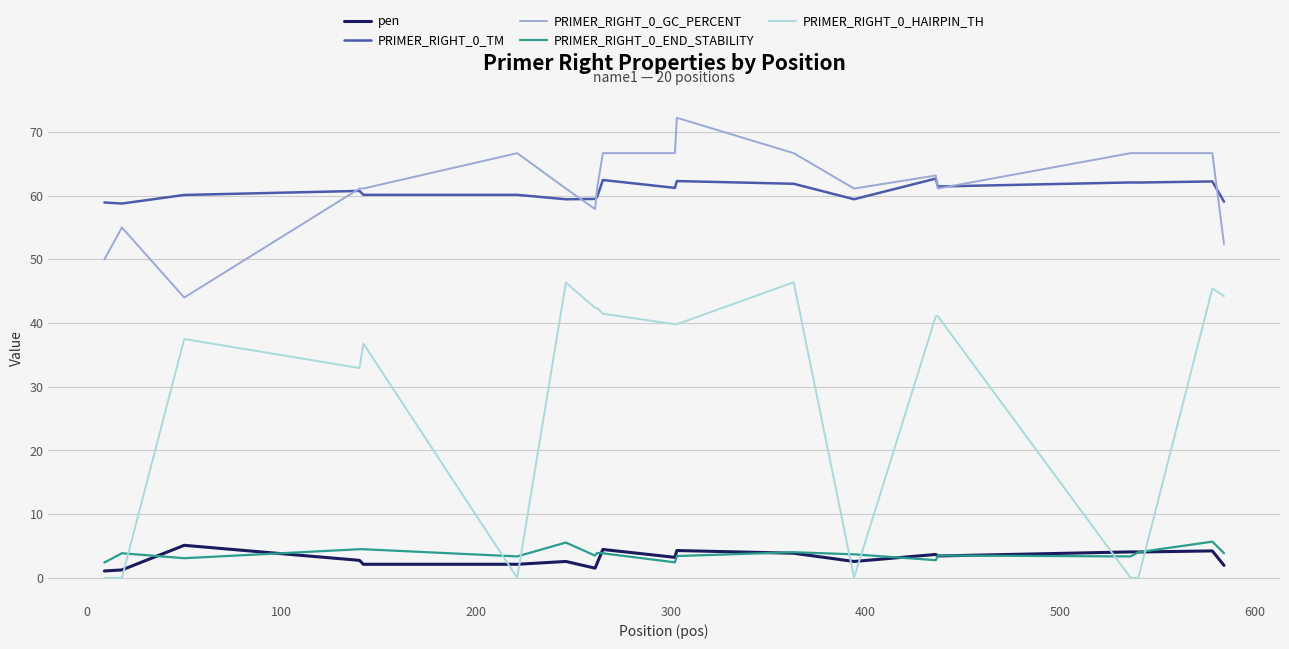

True or false: PRIMER_RIGHT_0_GC_PERCENT and PRIMER_RIGHT_0_END_STABILITY cross at least once.

False